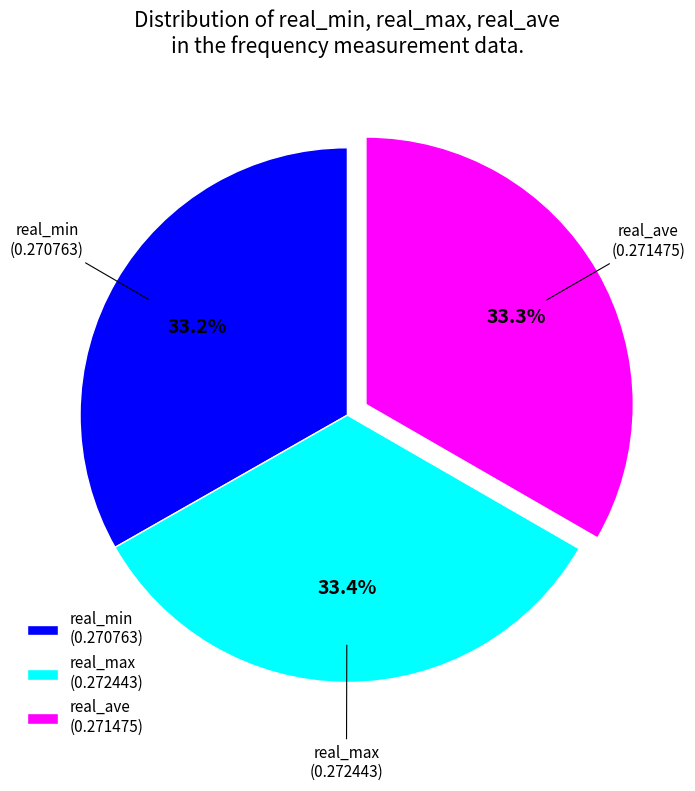

The real_ave slice represents 20% of the pie. True or false?

False